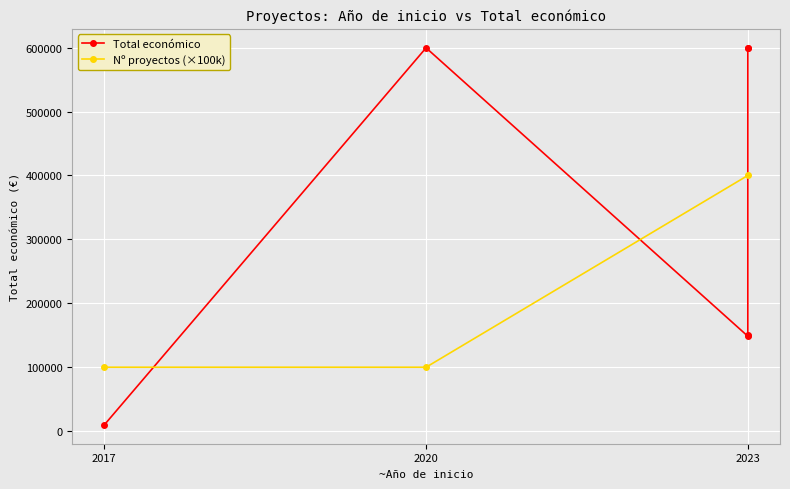

What is the difference between the maximum and minimum values?

590051